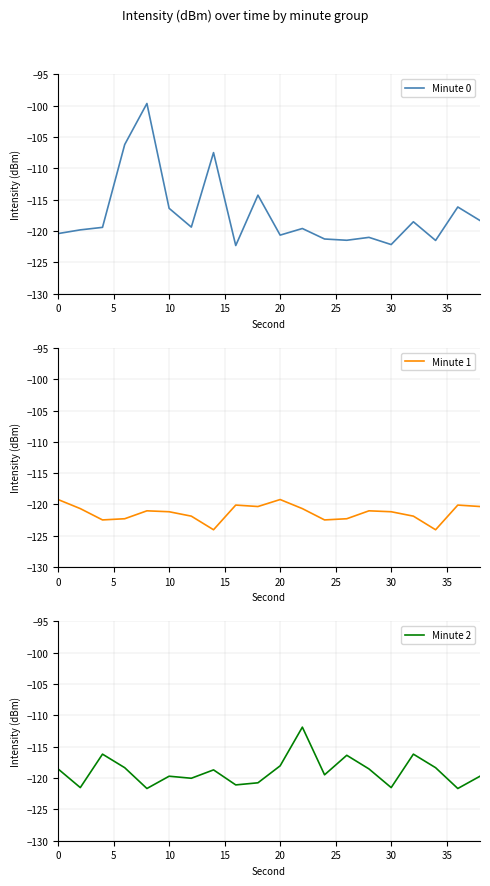

Reading left to right, extract all data points from this chart.

Minute 0: -120.4	-119.8	-119.4	-106.2	-99.7	-116.4	-119.4	-107.5	-122.3	-114.3	-120.7	-119.6	-121.3	-121.5	-121.0	-122.2	-118.5	-121.5	-116.2	-118.3
Minute 1: -119.2	-120.7	-122.5	-122.3	-121.0	-121.2	-121.9	-124.0	-120.1	-120.3	-119.2	-120.7	-122.5	-122.3	-121.0	-121.2	-121.9	-124.0	-120.1	-120.3
Minute 2: -118.5	-121.5	-116.2	-118.3	-121.7	-119.7	-120.0	-118.7	-121.1	-120.8	-118.0	-111.9	-119.5	-116.4	-118.5	-121.5	-116.2	-118.3	-121.7	-119.7